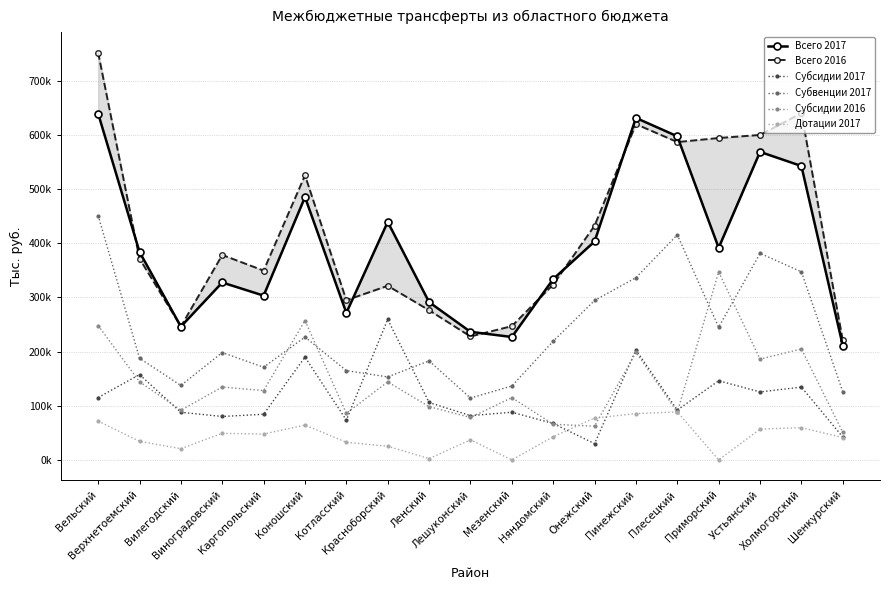

At which label is Субвенции 2017 closest to 282732?

Онежский